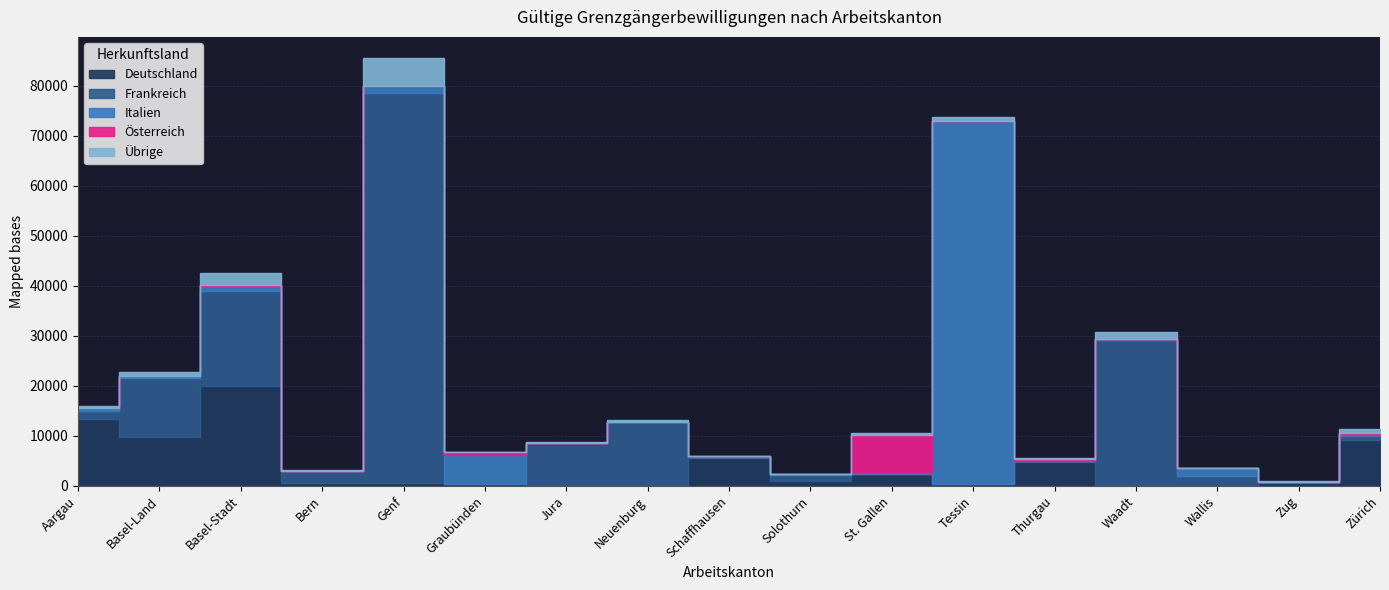

Reading left to right, what are all the values shown in this chart?

Deutschland: Aargau=13364	Basel-Land=9781	Basel-Stadt=19976	Bern=591	Genf=611	Graubünden=298	Jura=16	Neuenburg=20	Schaffhausen=5641	Solothurn=960	St. Gallen=2375	Tessin=258	Thurgau=4845	Waadt=144	Wallis=21	Zug=530	Zürich=9160
Frankreich: Aargau=1651	Basel-Land=11673	Basel-Stadt=18888	Bern=2286	Genf=77950	Graubünden=13	Jura=8584	Neuenburg=12712	Schaffhausen=38	Solothurn=1255	St. Gallen=71	Tessin=175	Thurgau=39	Waadt=28974	Wallis=1888	Zug=140	Zürich=691
Italien: Aargau=518	Basel-Land=515	Basel-Stadt=1072	Bern=118	Genf=1356	Graubünden=5859	Jura=25	Neuenburg=38	Schaffhausen=163	Solothurn=44	St. Gallen=145	Tessin=72532	Thurgau=151	Waadt=287	Wallis=1621	Zug=45	Zürich=351
Österreich: Aargau=78	Basel-Land=70	Basel-Stadt=135	Bern=39	Genf=56	Graubünden=502	Jura=0	Neuenburg=2	Schaffhausen=29	Solothurn=11	St. Gallen=7525	Tessin=19	Thurgau=232	Waadt=12	Wallis=11	Zug=77	Zürich=323
Übrige: Aargau=363	Basel-Land=777	Basel-Stadt=2531	Bern=63	Genf=5500	Graubünden=107	Jura=90	Neuenburg=295	Schaffhausen=160	Solothurn=88	St. Gallen=340	Tessin=803	Thurgau=189	Waadt=1378	Wallis=79	Zug=123	Zürich=802